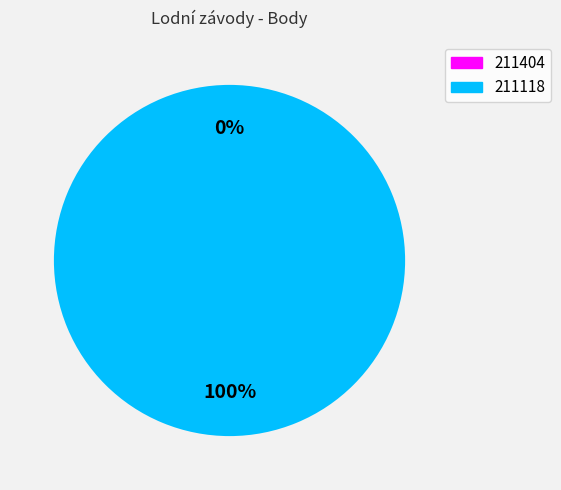

To the nearest percent, what is the difference between the 211118 and 211404 slice percentages?

100%